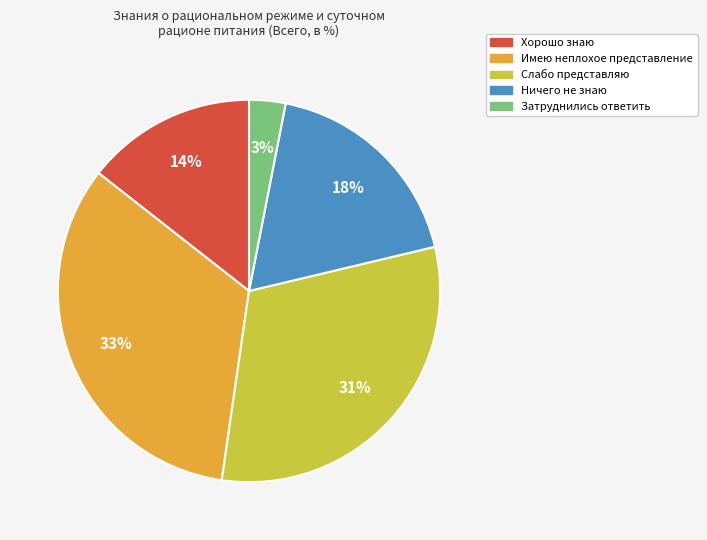

How many slices are in this pie chart?

5